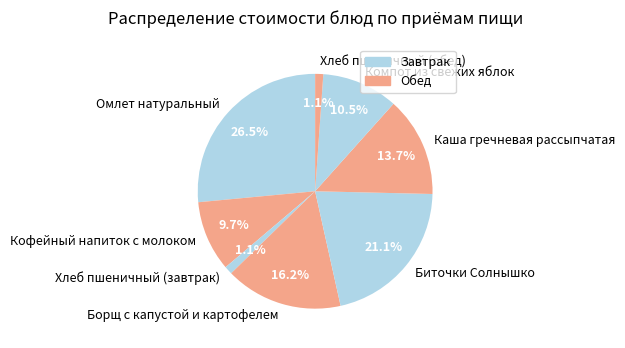

Which category has the biggest portion of the pie?

Омлет натуральный